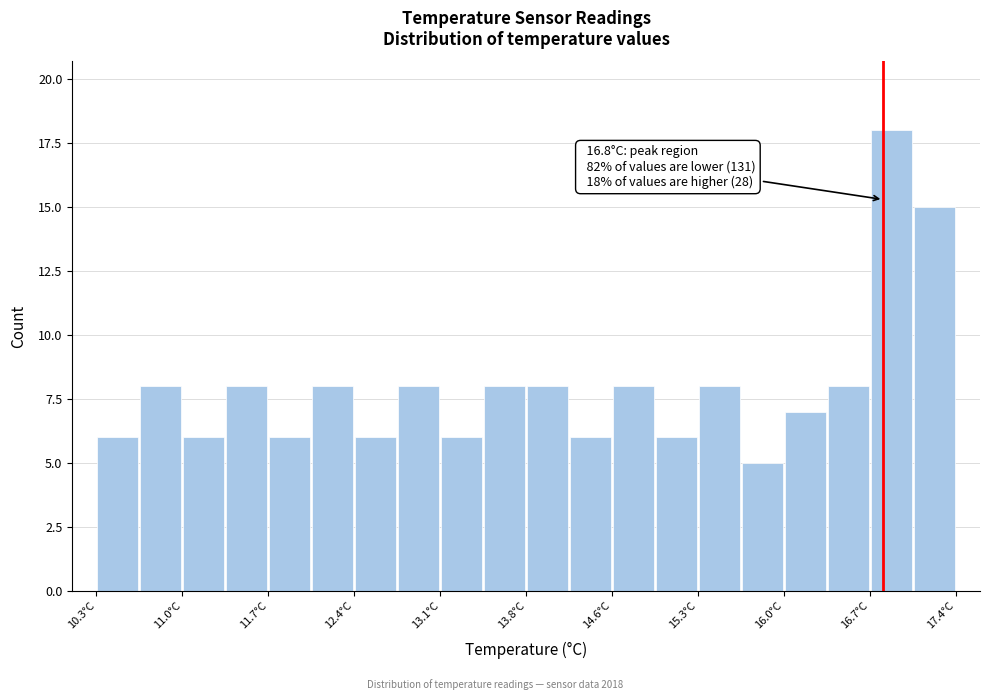

Read against the x-axis, roughly where is the centre of the tallest bar?

16.9